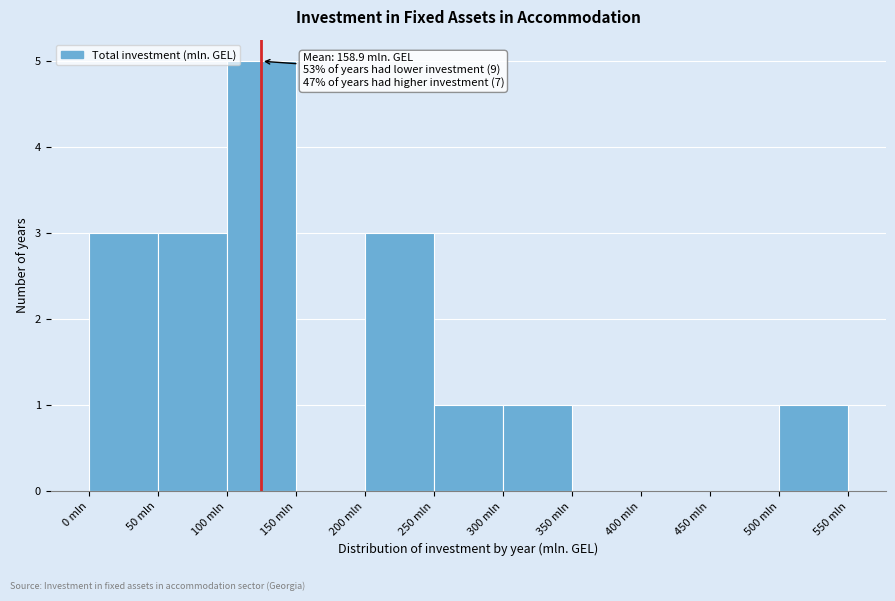

Over which range of the x-axis is the bar tallest?

100 to 150